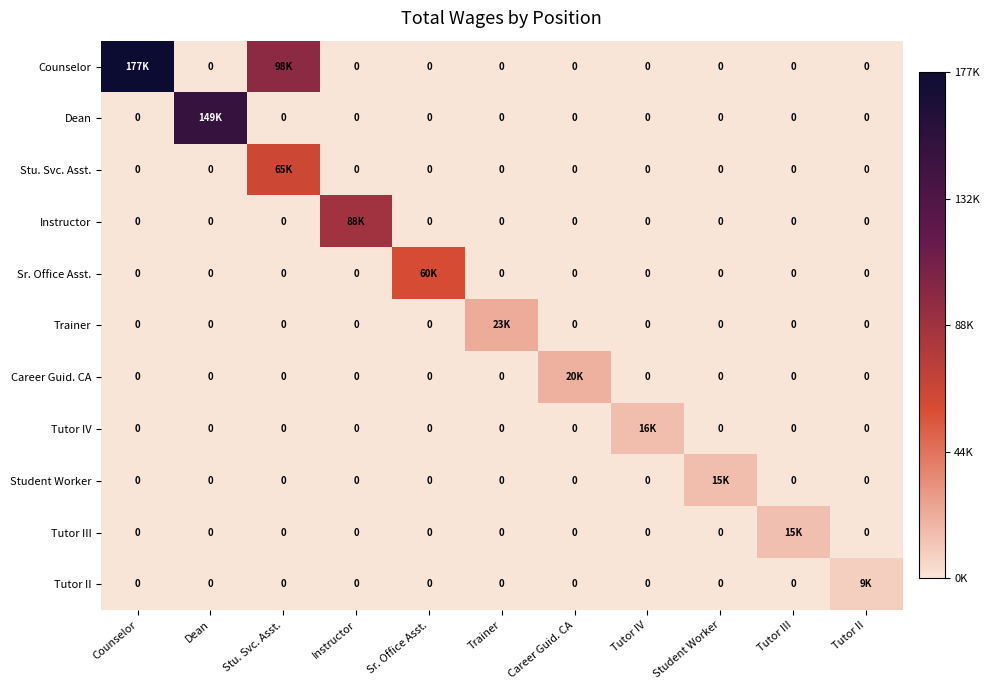

At how many categories does at least one series exceed 119824?

2